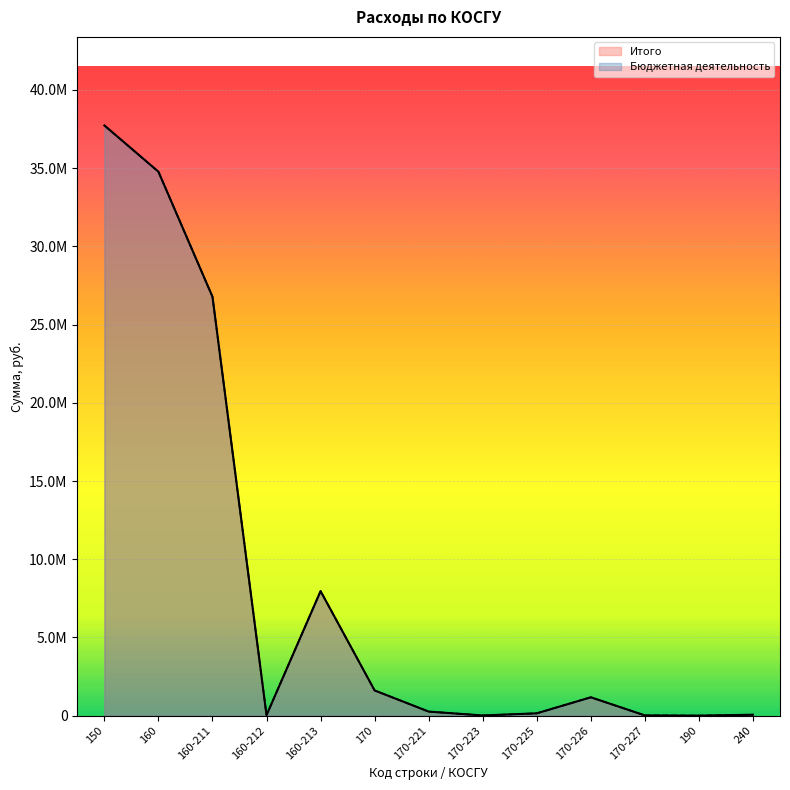

What is the difference between the Итого values at 160-213 and 240?

7901424.3